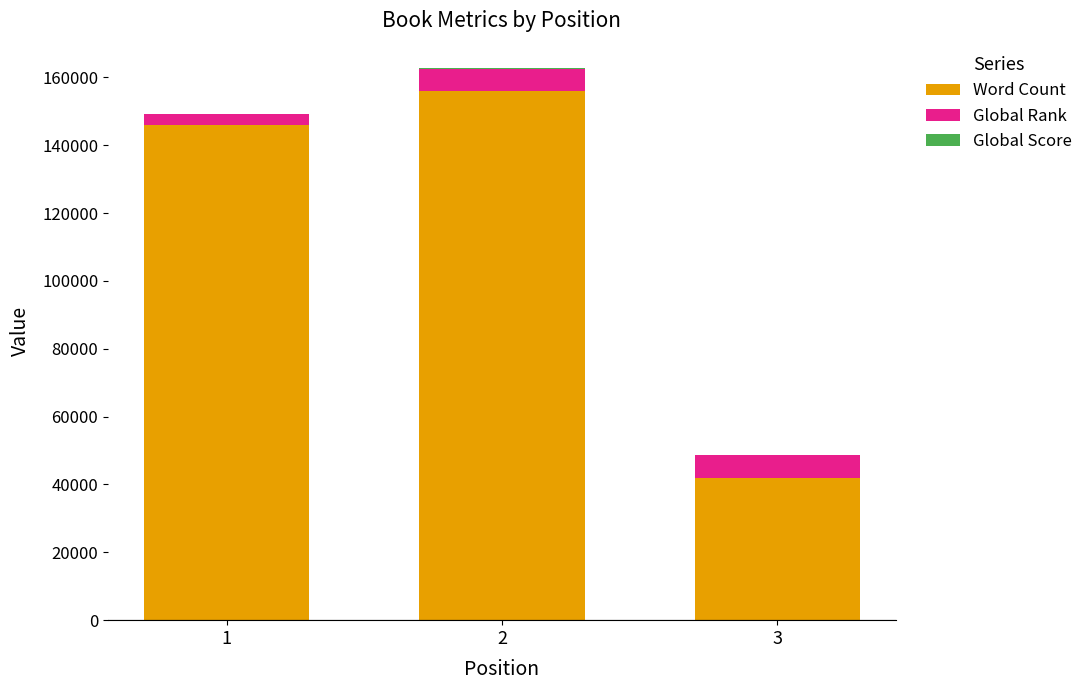

What is the maximum value for Word Count?

156000